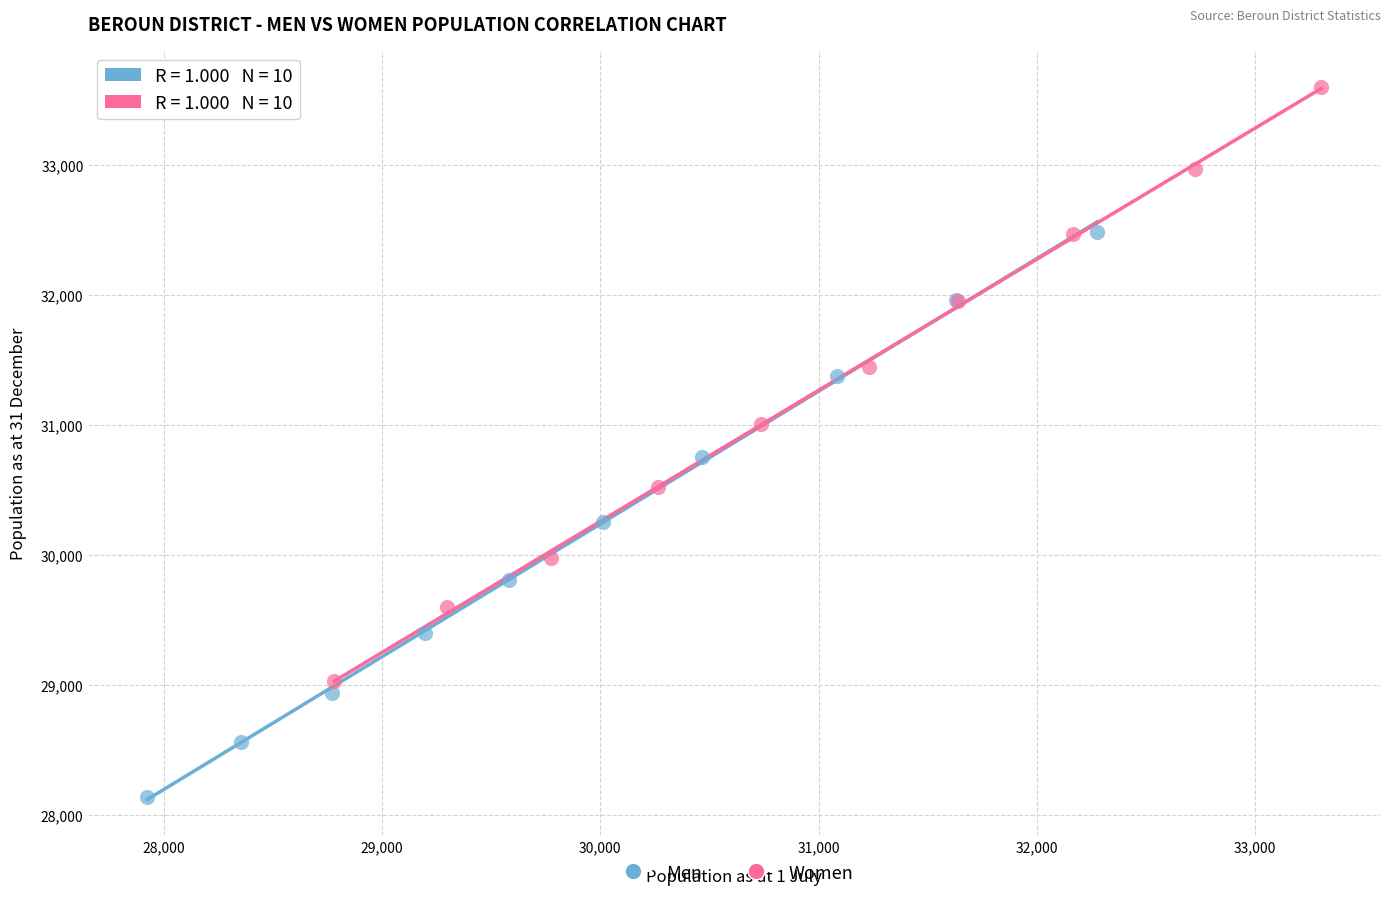

Which series contains the highest Y value?

Women